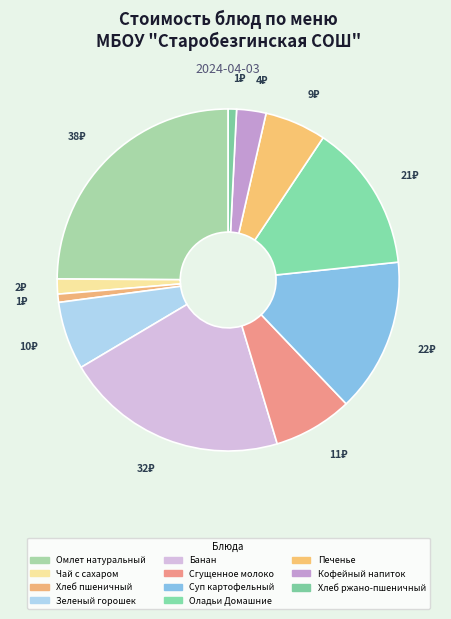

What percentage is the Зеленый горошек slice, to the nearest percent?

6%